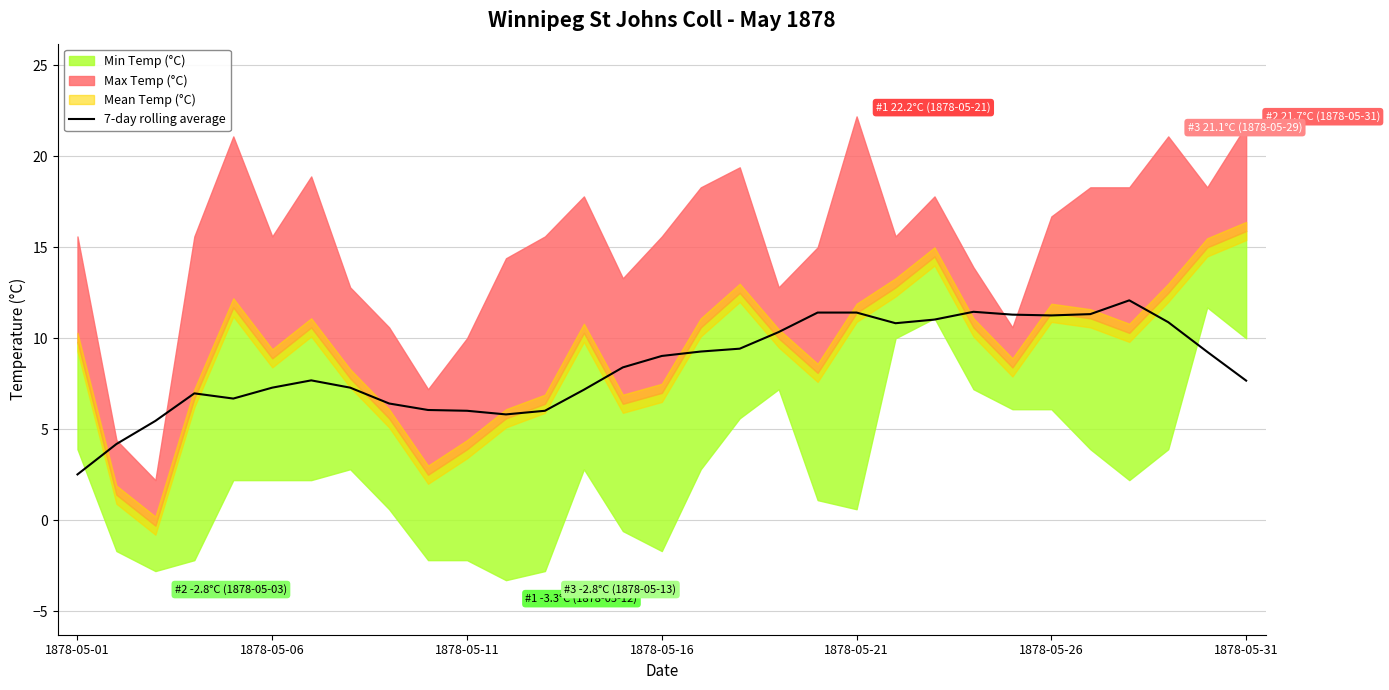

Reading left to right, what are all the values shown in this chart?

2.5	4.2	5.5	7.0	6.7	7.3	7.7	7.3	6.4	6.1	6.0	5.8	6.0	7.2	8.4	9.0	9.3	9.4	10.3	11.4	11.4	10.8	11.0	11.5	11.3	11.3	11.3	12.1	10.9	9.3	7.7